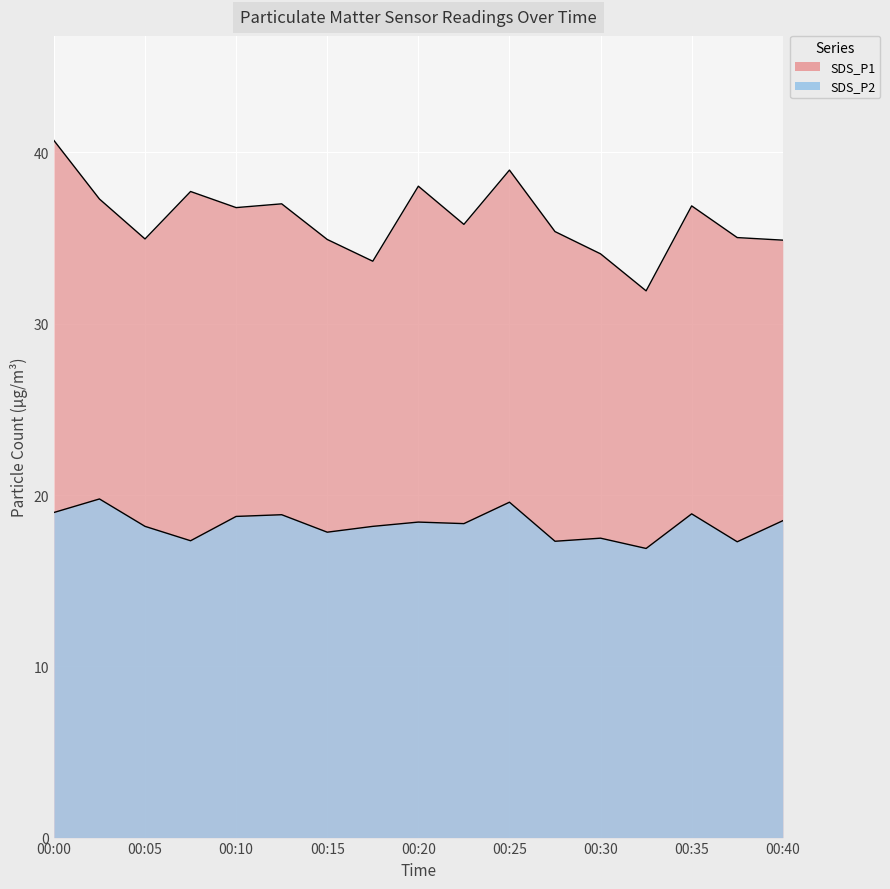

Which label corresponds to the largest value in the chart?

00:00